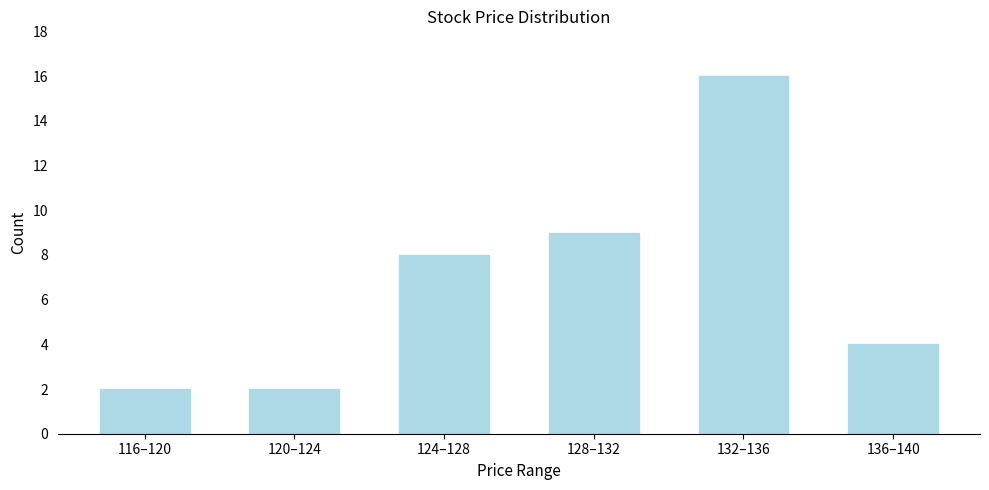

Reading right to left, transcribe all the data shown in this chart.

4	16	9	8	2	2